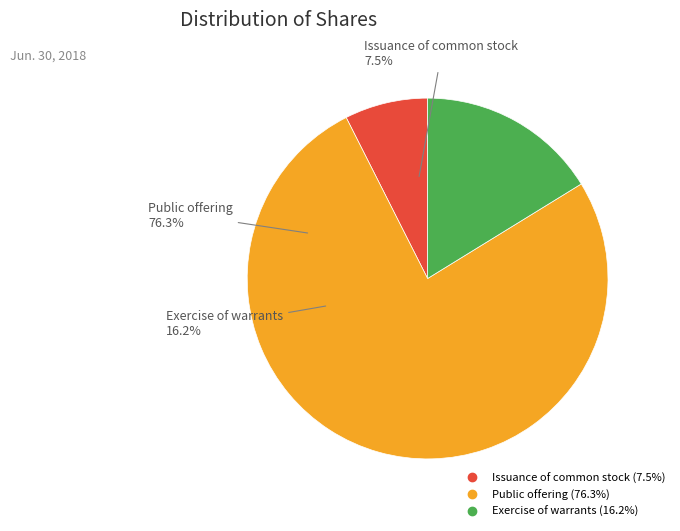

The Public offering slice represents 76% of the pie. True or false?

True